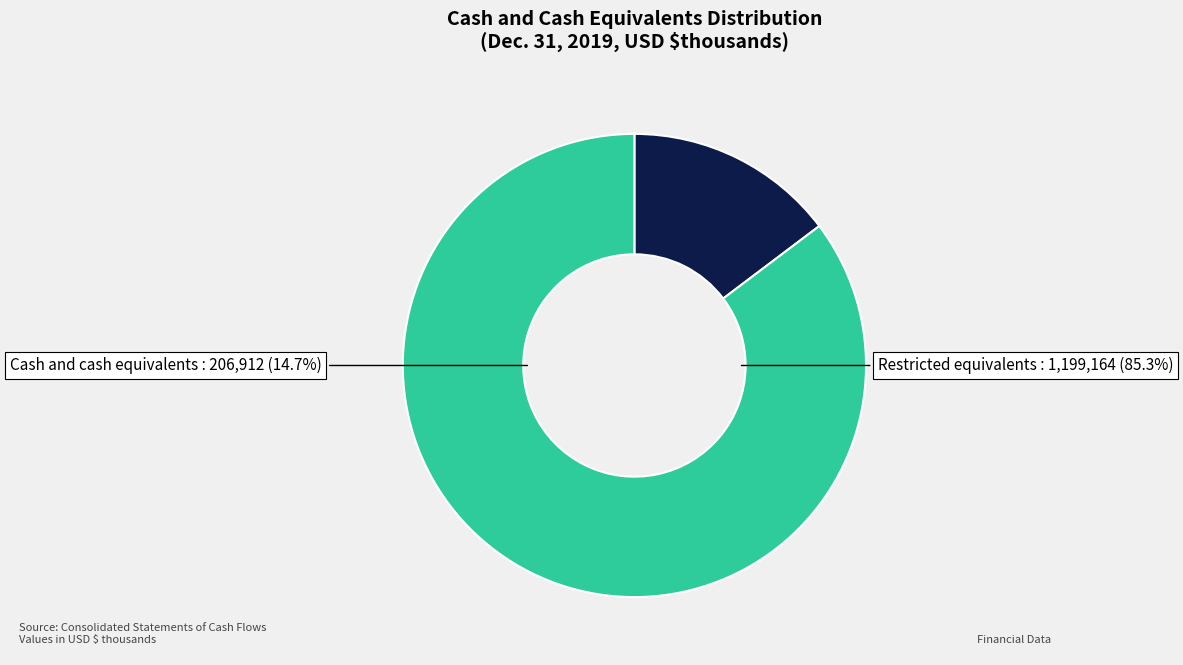

Combined, what portion of the pie is Cash and cash equivalents and Restricted equivalents?

100.0%